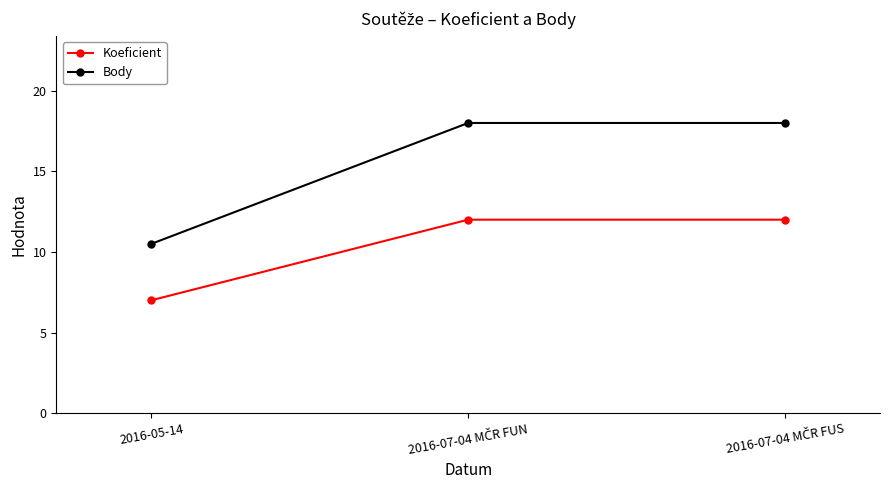

Which series has the widest spread of values?

Body